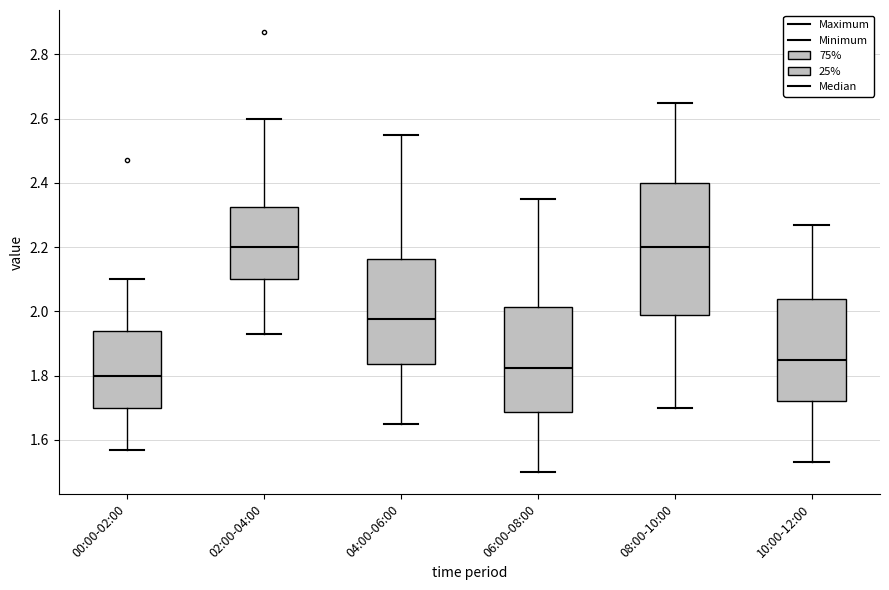

Where does the upper whisker of the box for 02:00-04:00 end on the y-axis? The values are not printed on the chart, so give them approximately, as read against the axis.

2.60